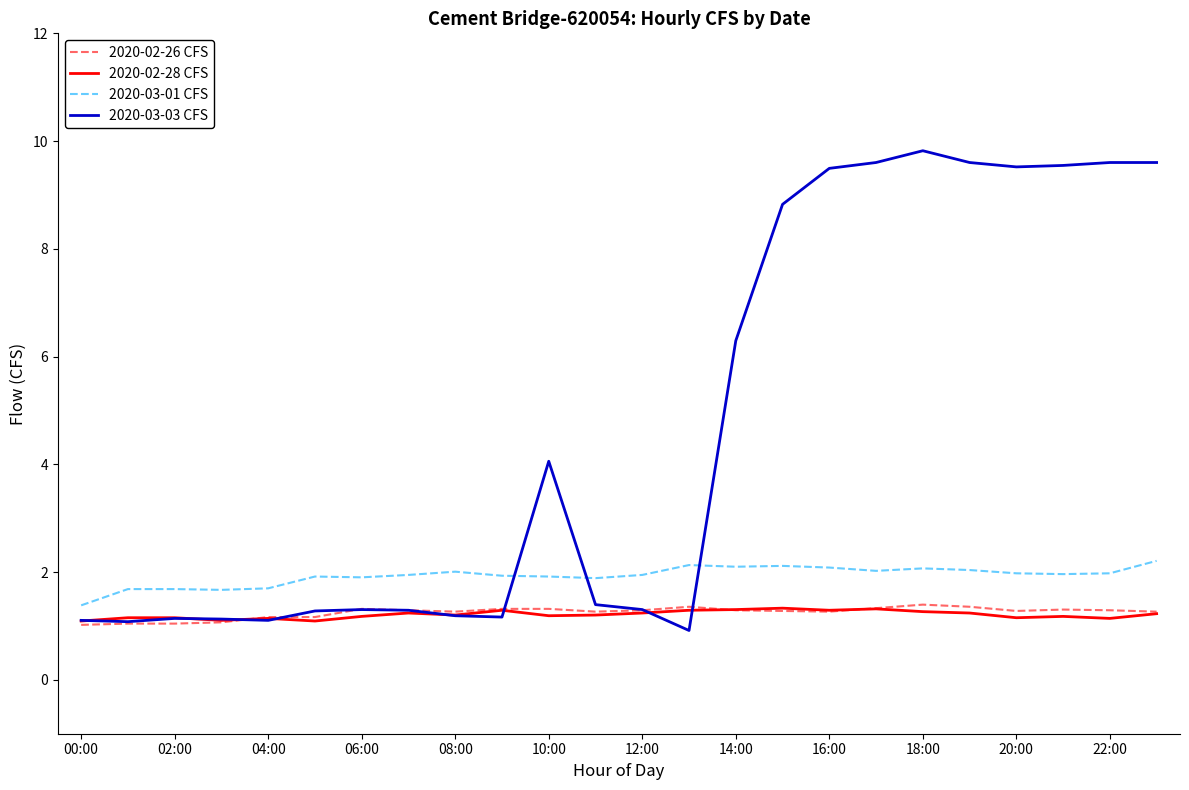

What is the lowest value of the 2020-03-03 CFS series?

0.9